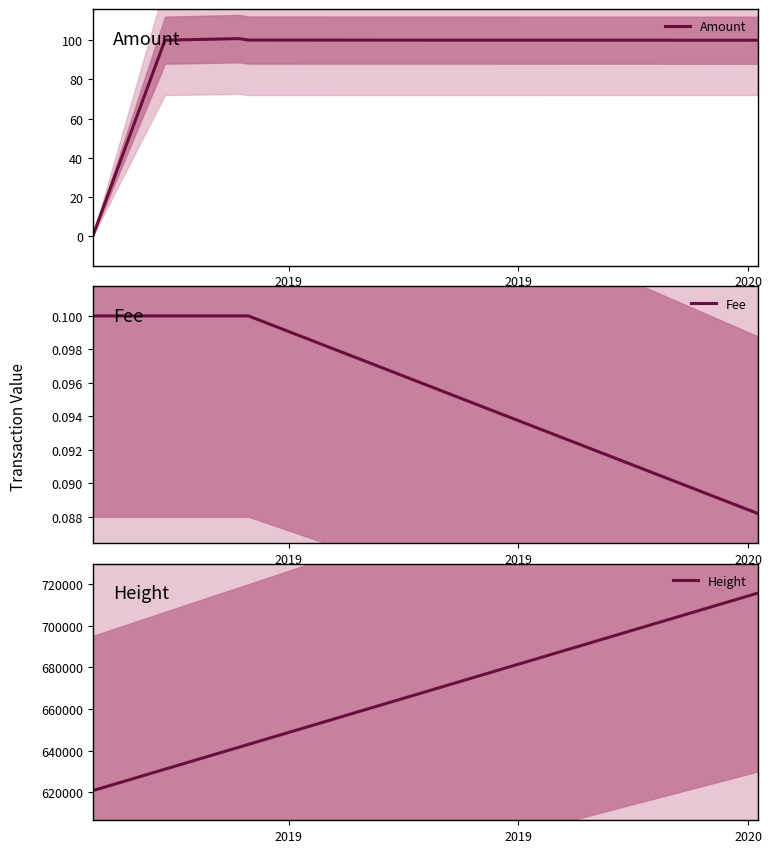

In Amount, how many points are higher than both neighbors (excluding endpoints)?

1